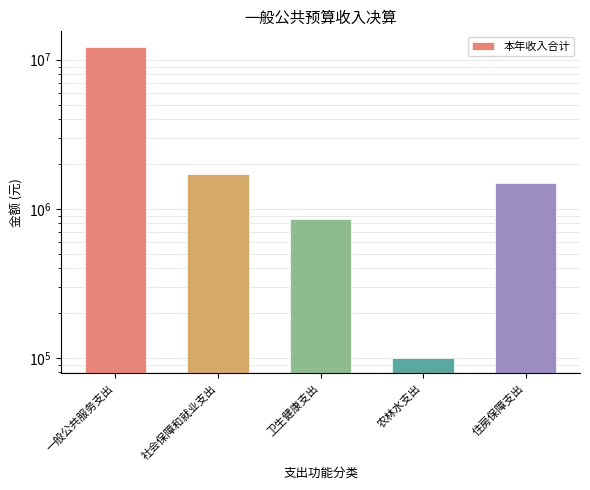

What is the label of the 3rd bar from the right?

卫生健康支出